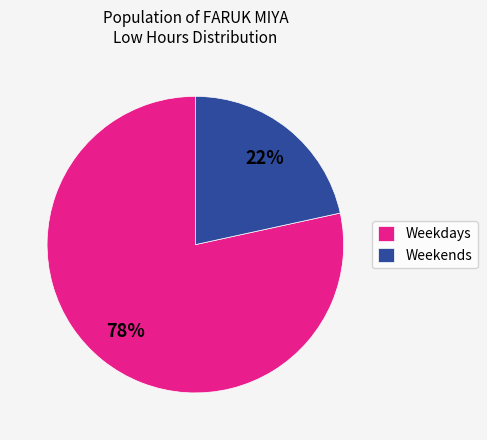

Rank the categories by value from lowest to highest.

Weekends, Weekdays